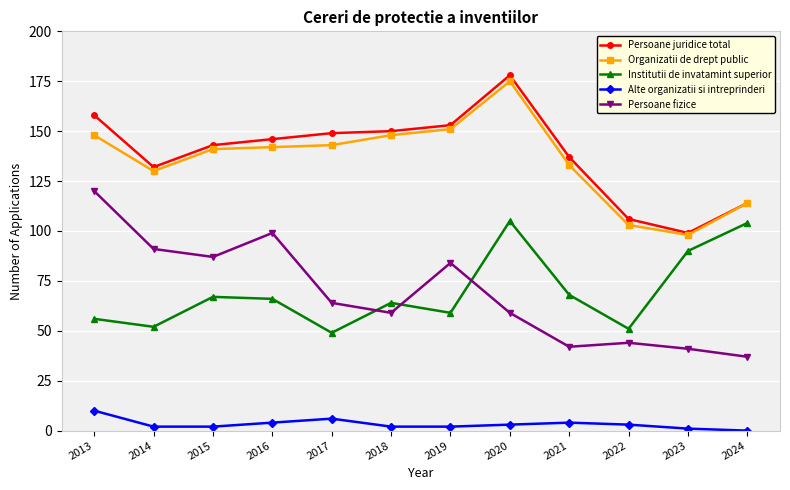

What is the maximum value for Persoane fizice?

120